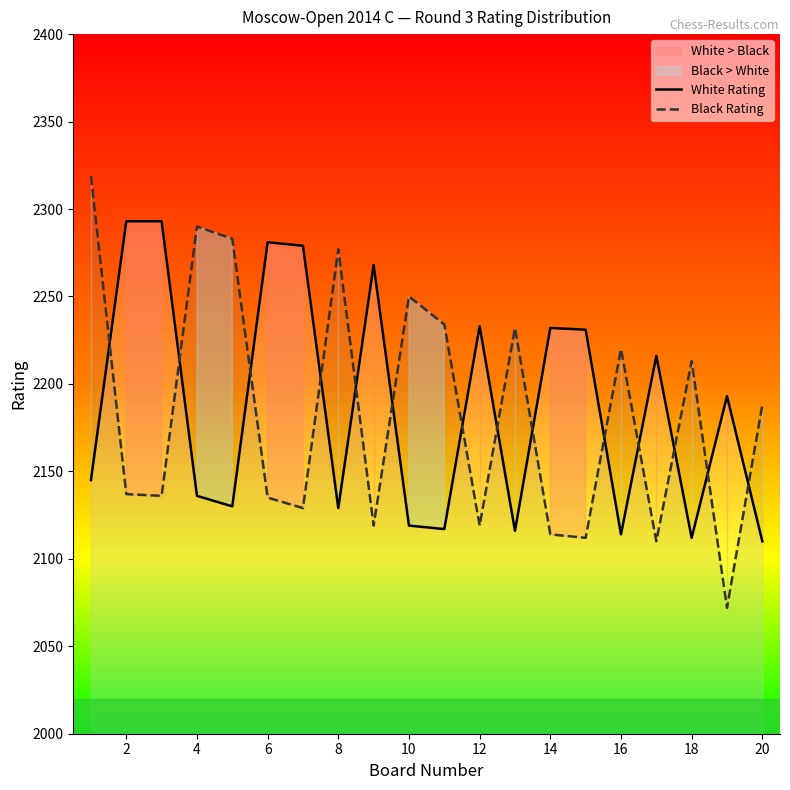

Which series has the largest total across all categories?

White Rating